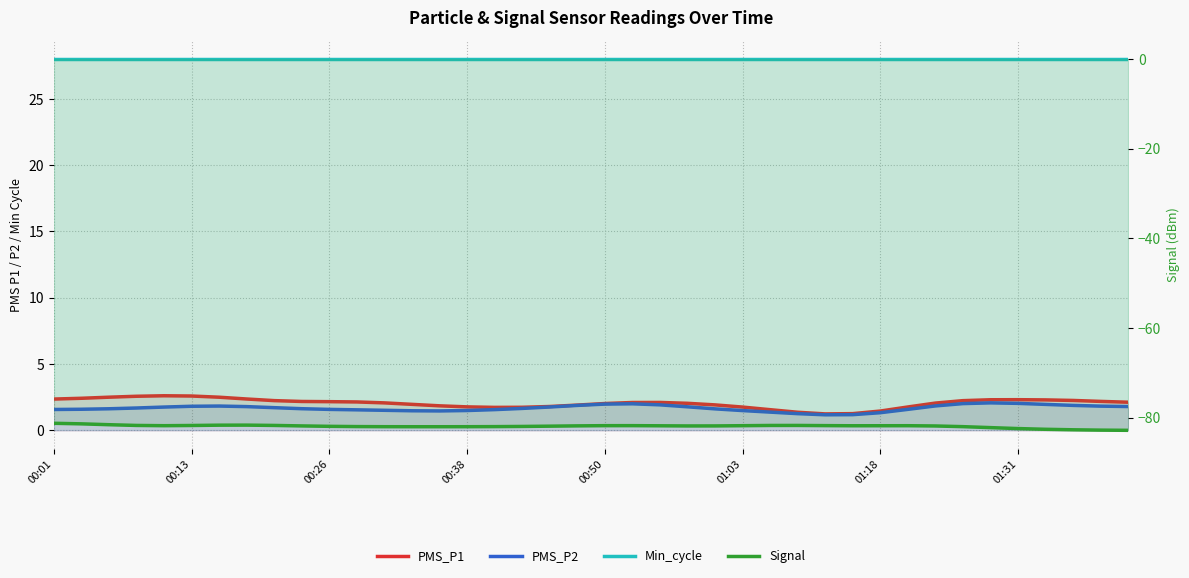

True or false: PMS_P1 has a value of 3.9 at 8.

False